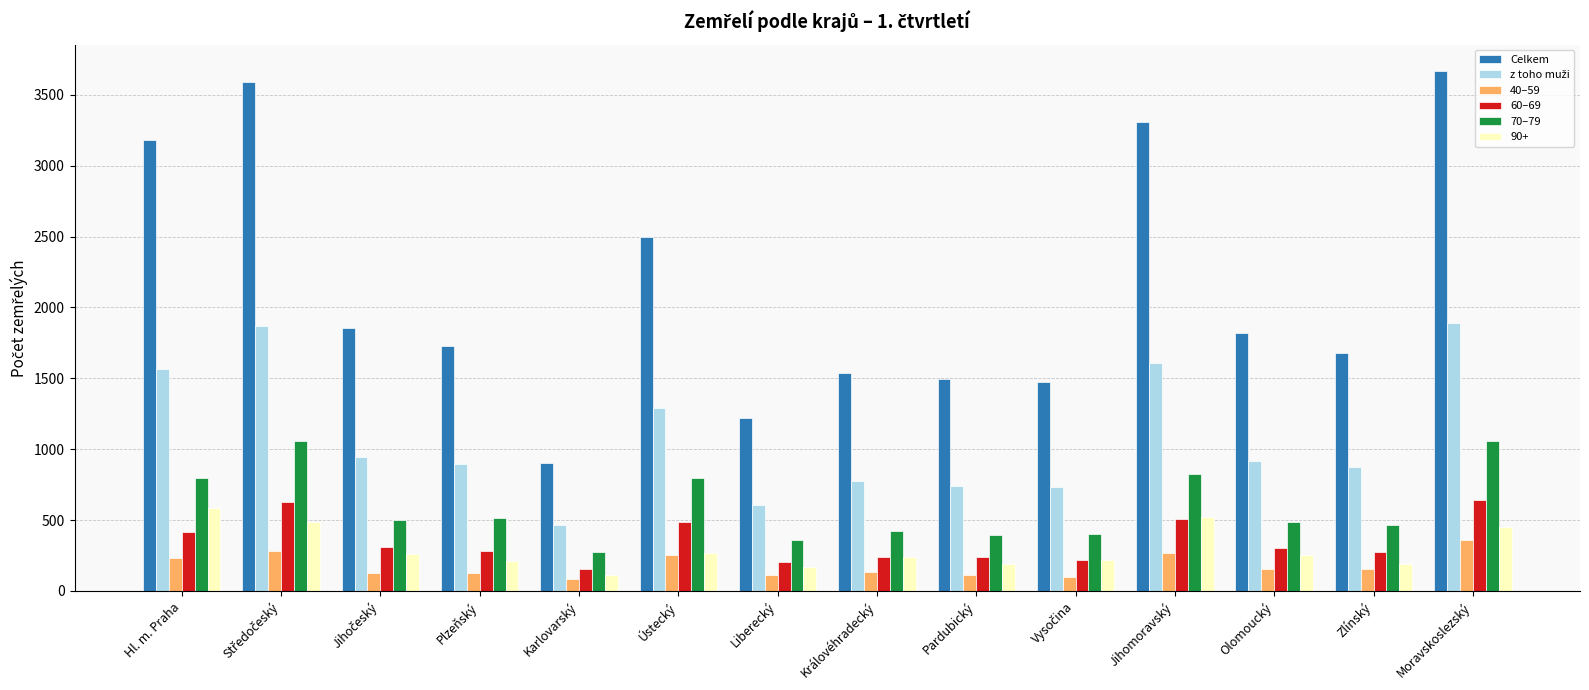

What is the difference between the second highest and minimum values in the Celkem series?

2685